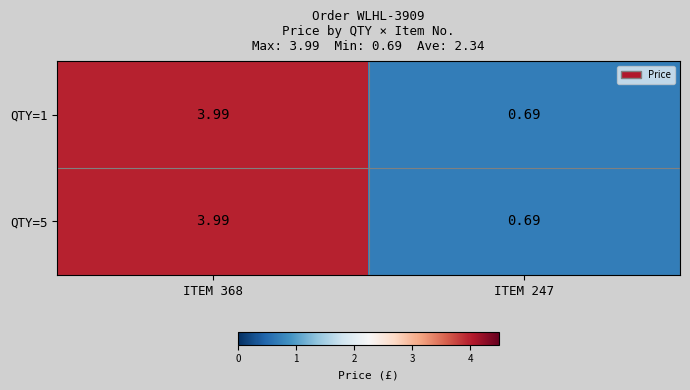

What is the total value across all series at ITEM 368?

8.0